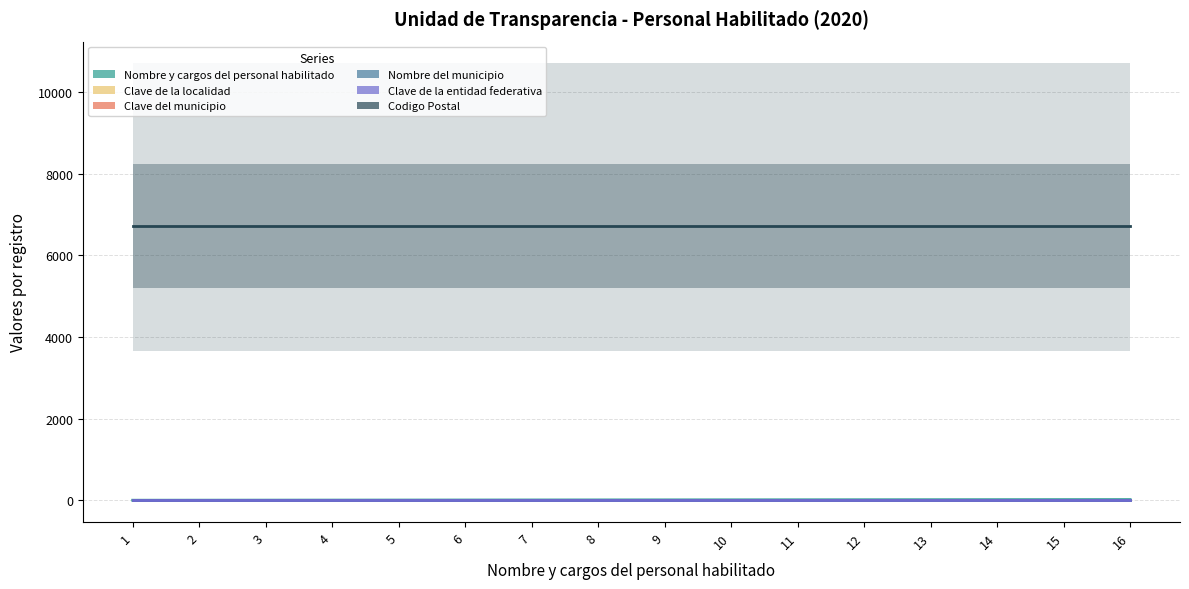

List the labels in order of Nombre y cargos del personal habilitado value, smallest first.

1, 2, 3, 4, 5, 6, 7, 8, 9, 10, 11, 12, 13, 14, 15, 16